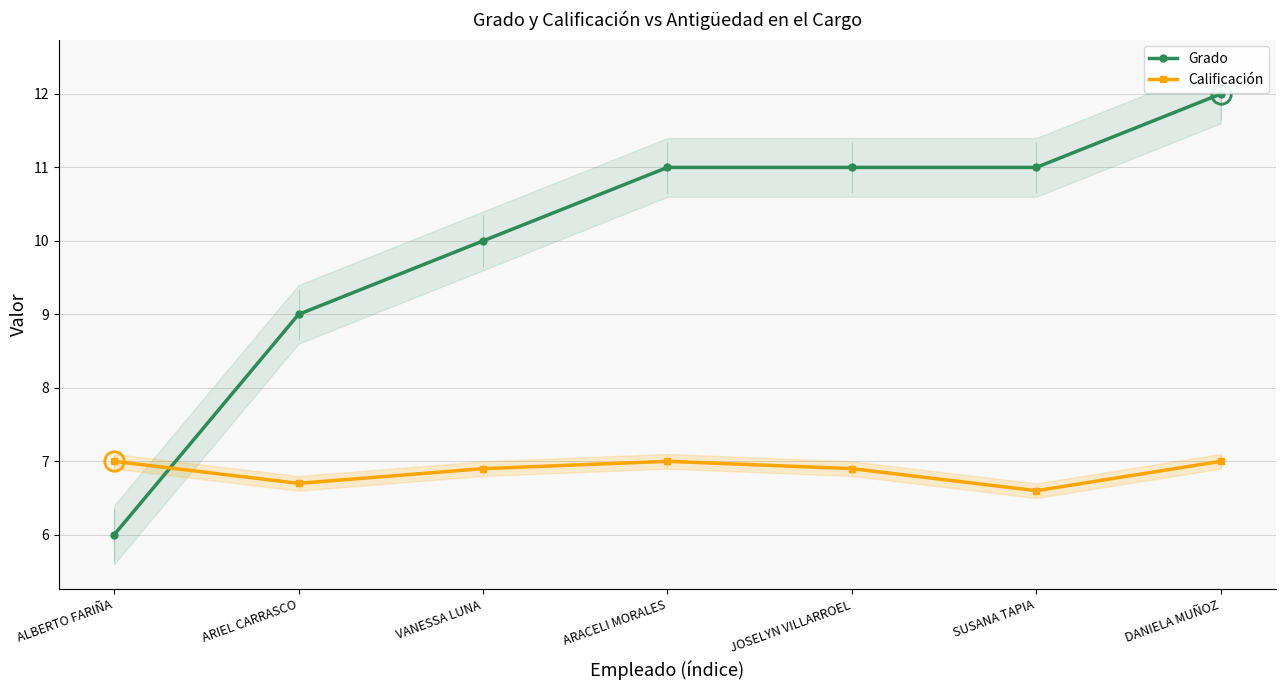

Reading left to right, what are all the values shown in this chart?

Grado: 6.0	9.0	10.0	11.0	11.0	11.0	12.0
Calificación: 7.0	6.7	6.9	7.0	6.9	6.6	7.0